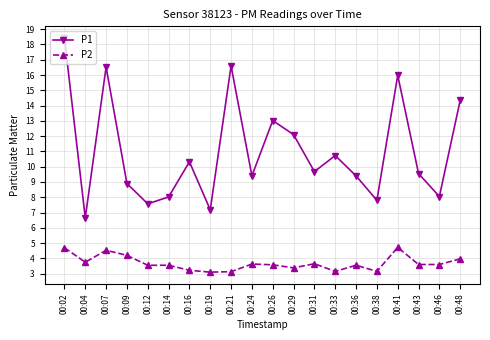

List the series in order of their overall mean, lowest first.

P2, P1